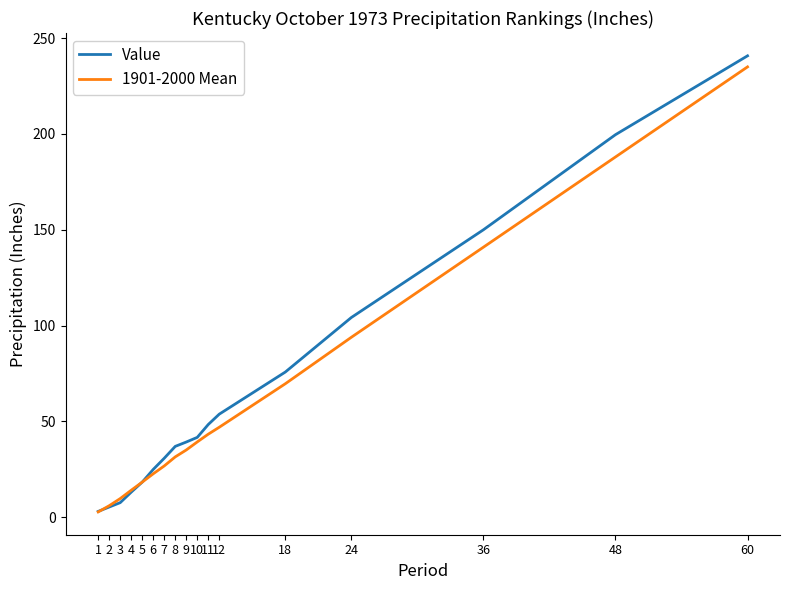

Which series has the largest range (max minus min)?

Value